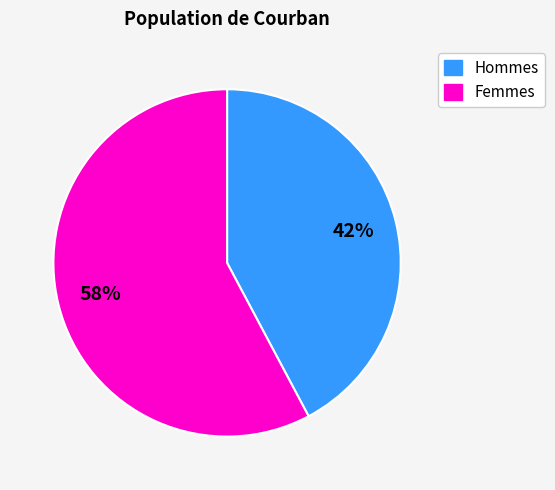

To the nearest percent, what is the average slice percentage?

50%